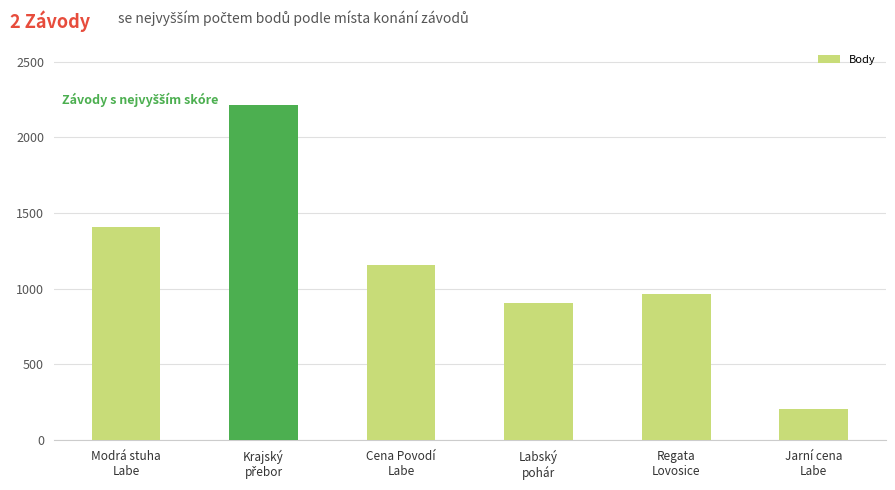

How many bars are there in total?

6